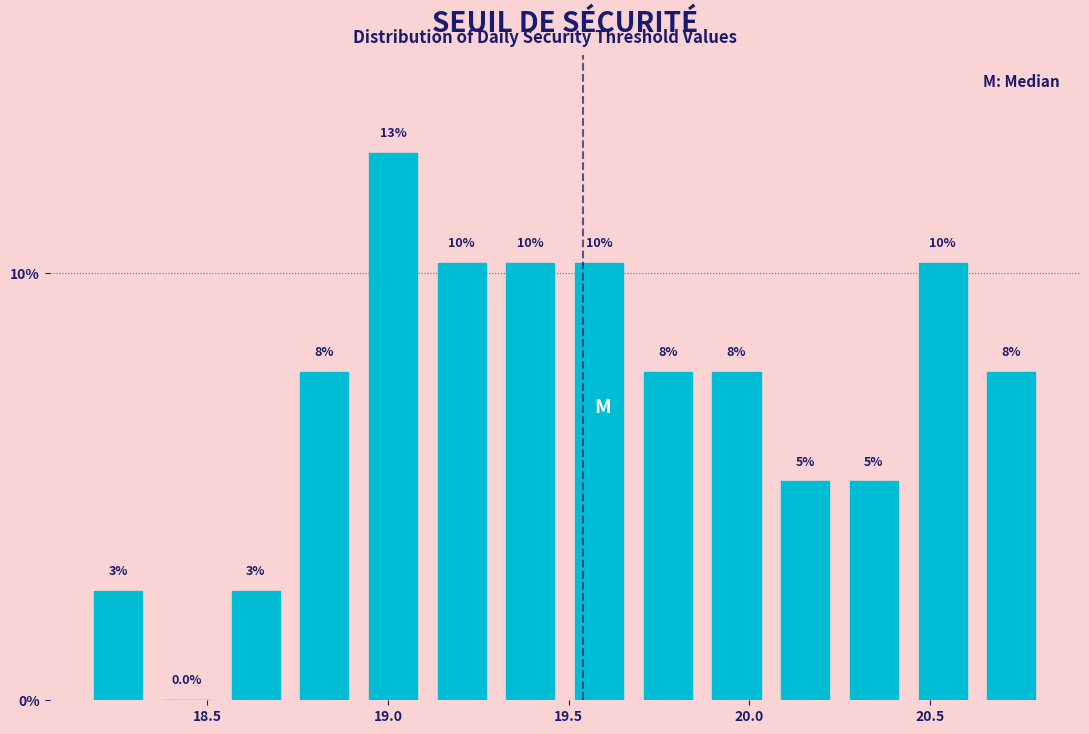

Read against the x-axis, roughly where is the centre of the tallest bar?

19.00